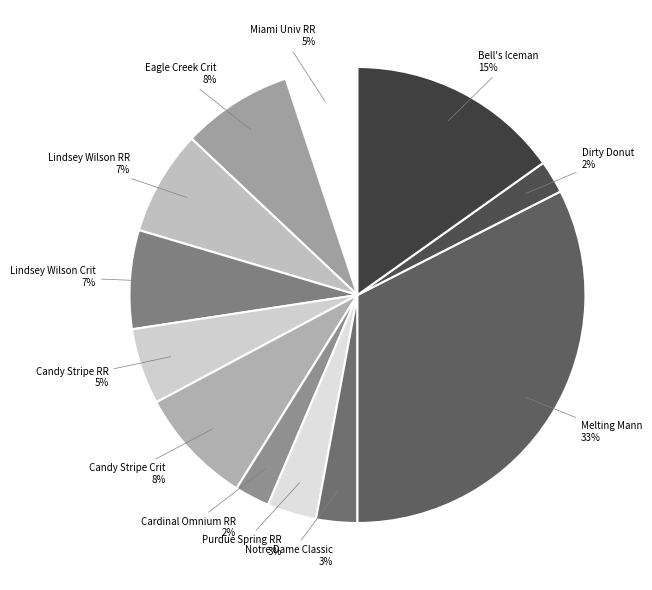

Combined, do Dirty Donut and Notre Dame Classic account for over 50%?

No